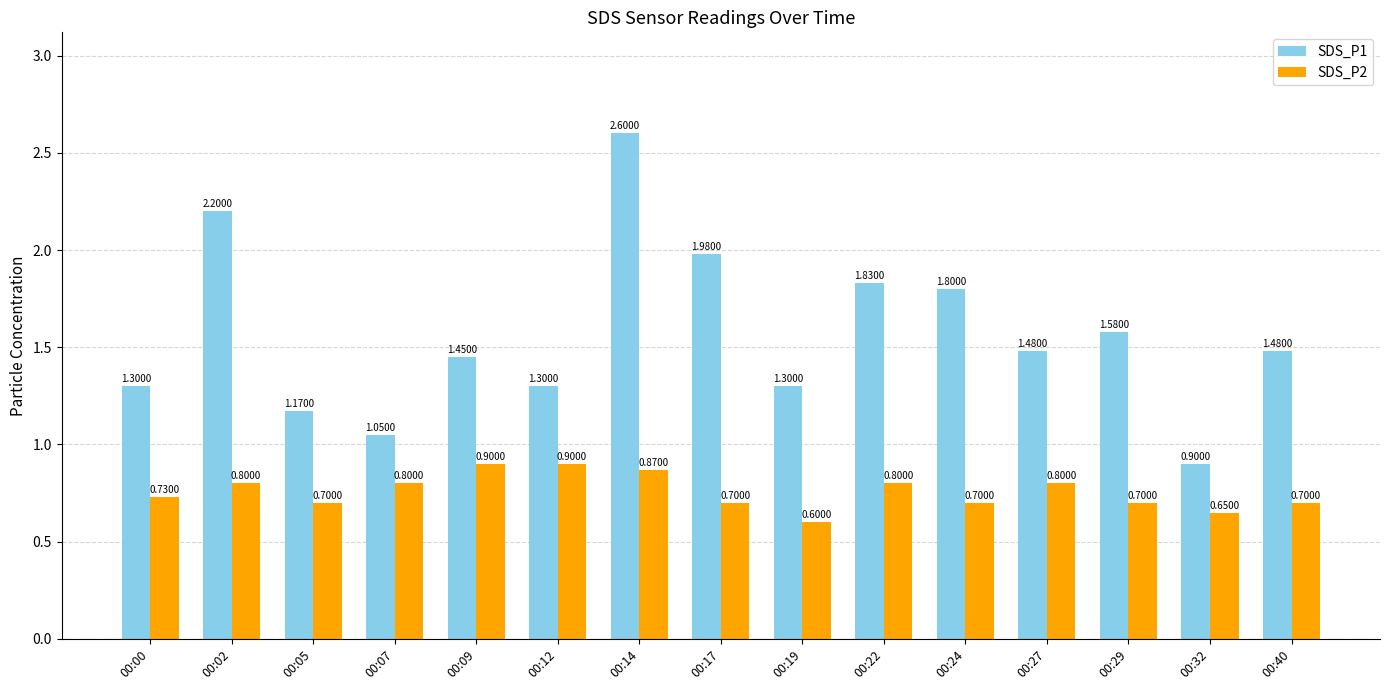

Which series changed the most between 00:17 and 00:22?

SDS_P1